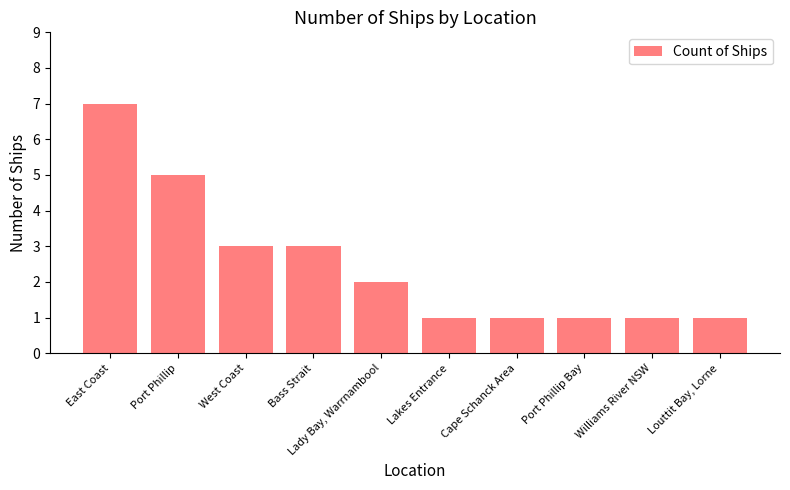

What is the approximate value at East Coast?

7